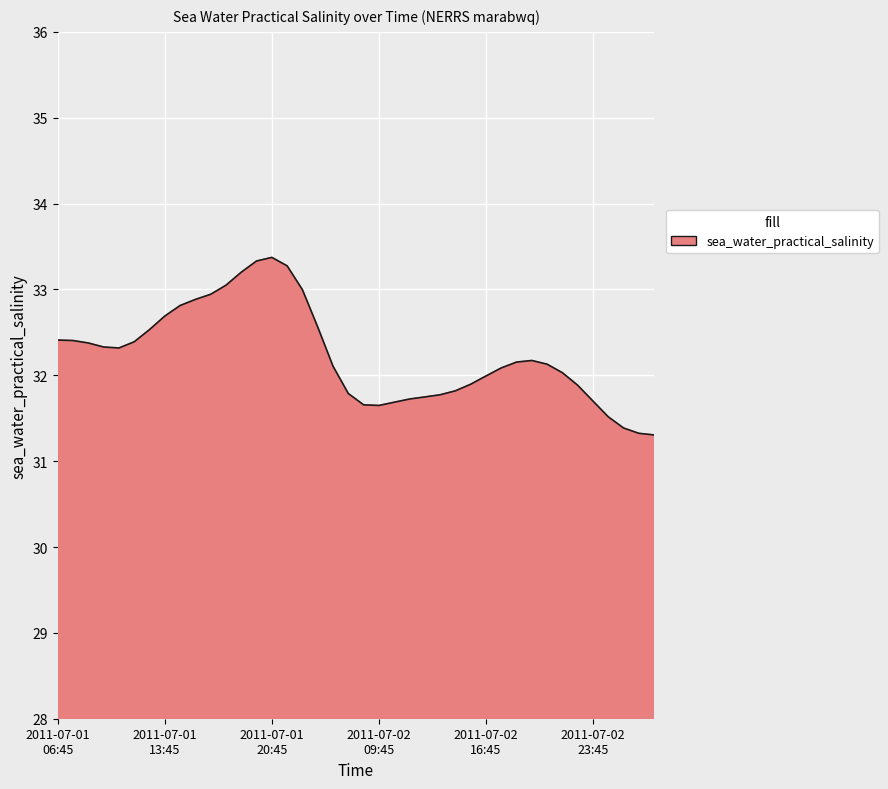

What is the smallest value displayed?

31.3